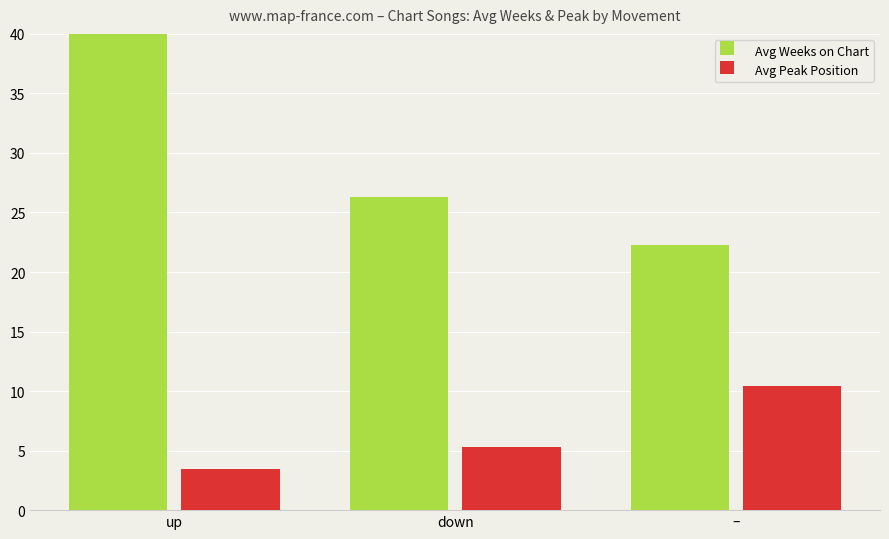

Reading left to right, extract all data points from this chart.

Avg Weeks on Chart: up=42.1	down=26.3	–=22.2
Avg Peak Position: up=3.5	down=5.3	–=10.5